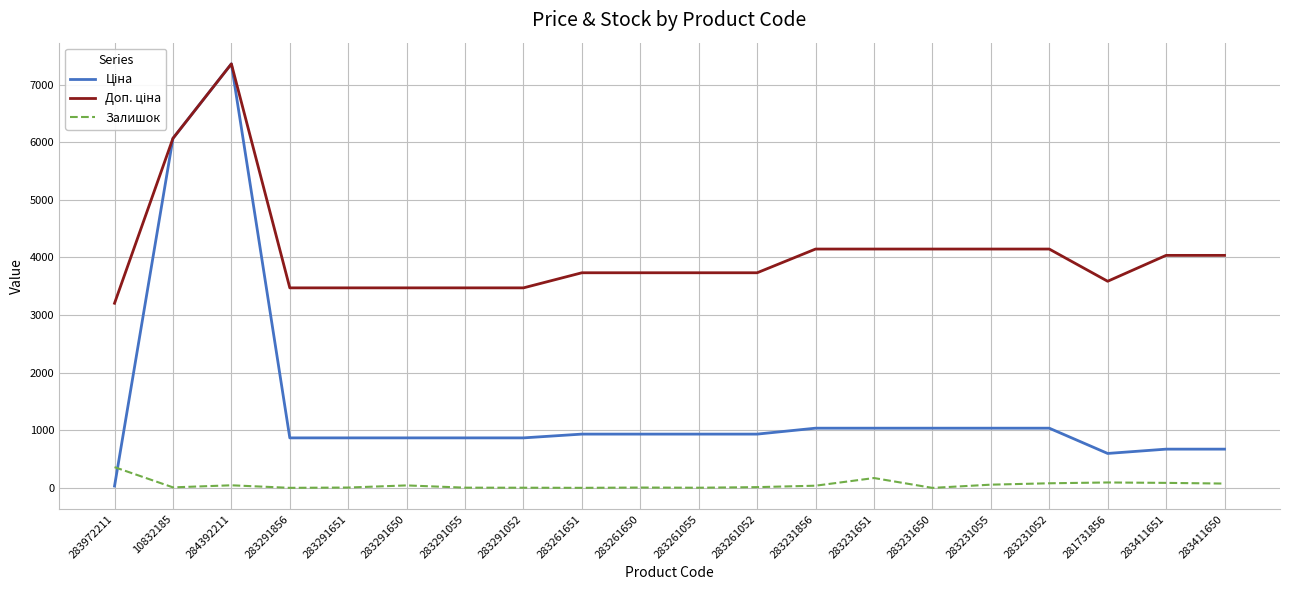

The Залишок series shows 6.0 at 283261650. True or false?

True